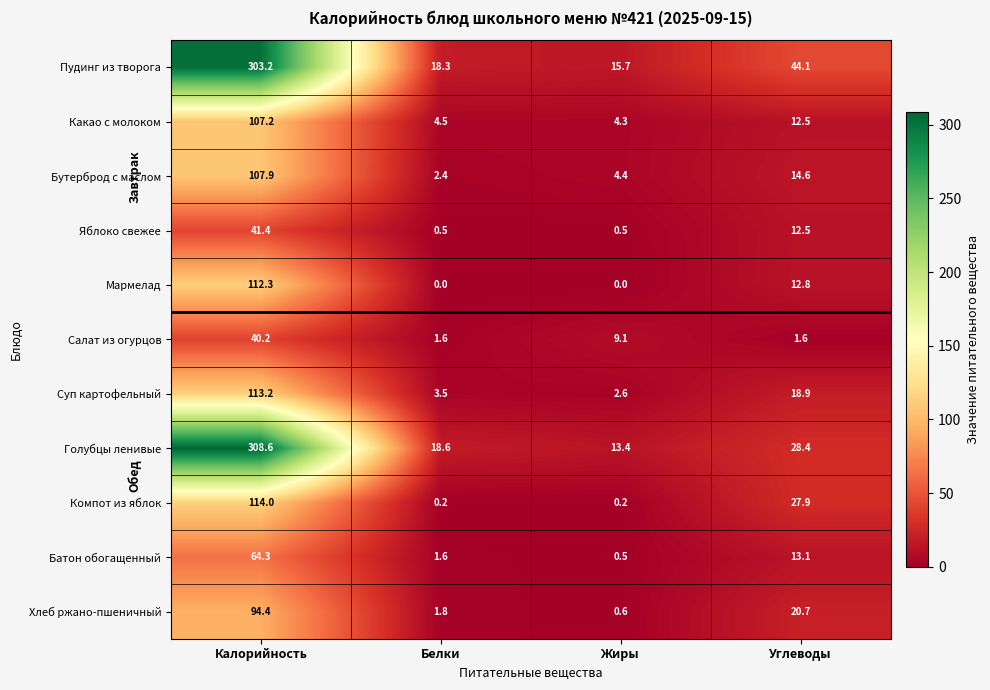

Which category has the highest value across all series?

Калорийность